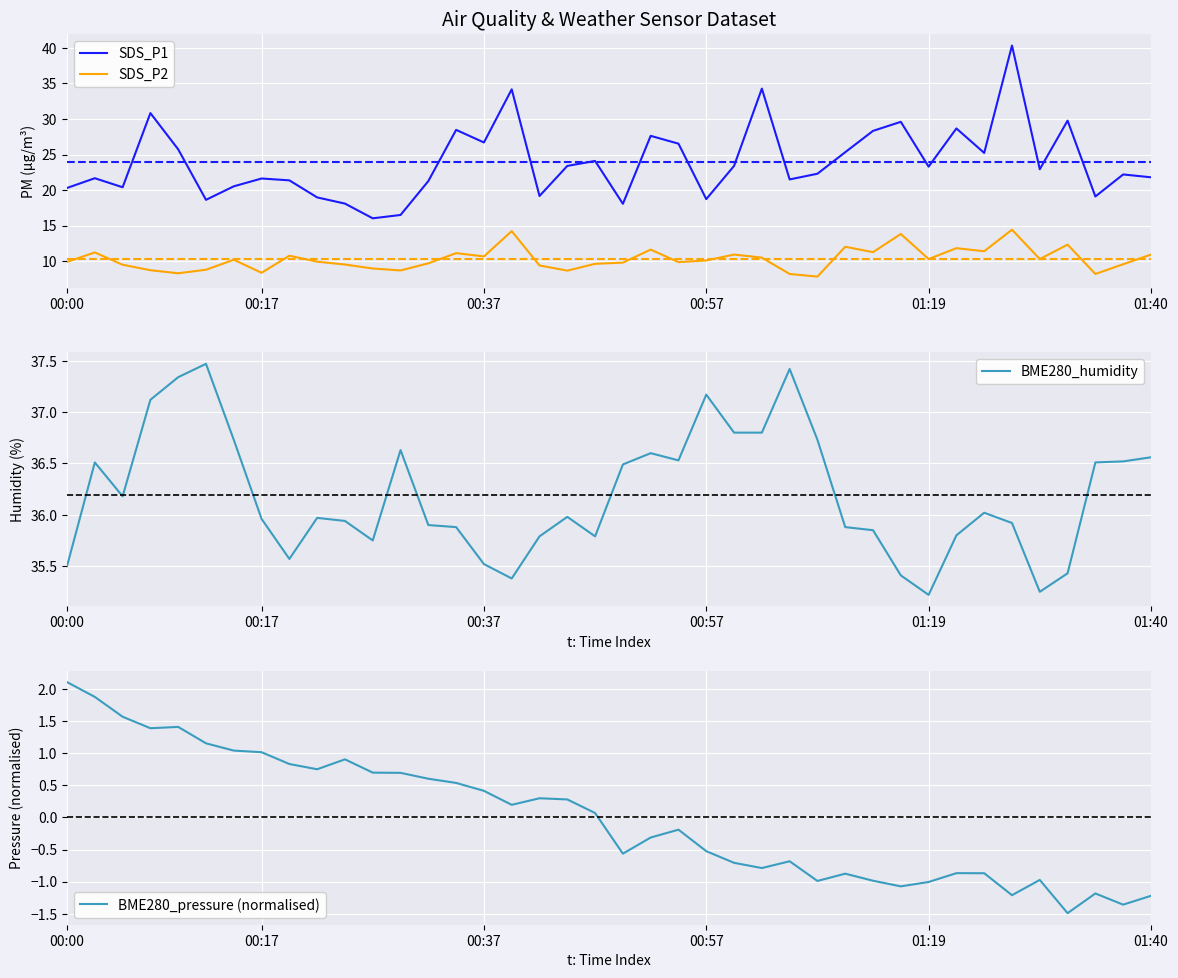

True or false: SDS_P1 and SDS_P2 intersect in this chart.

False